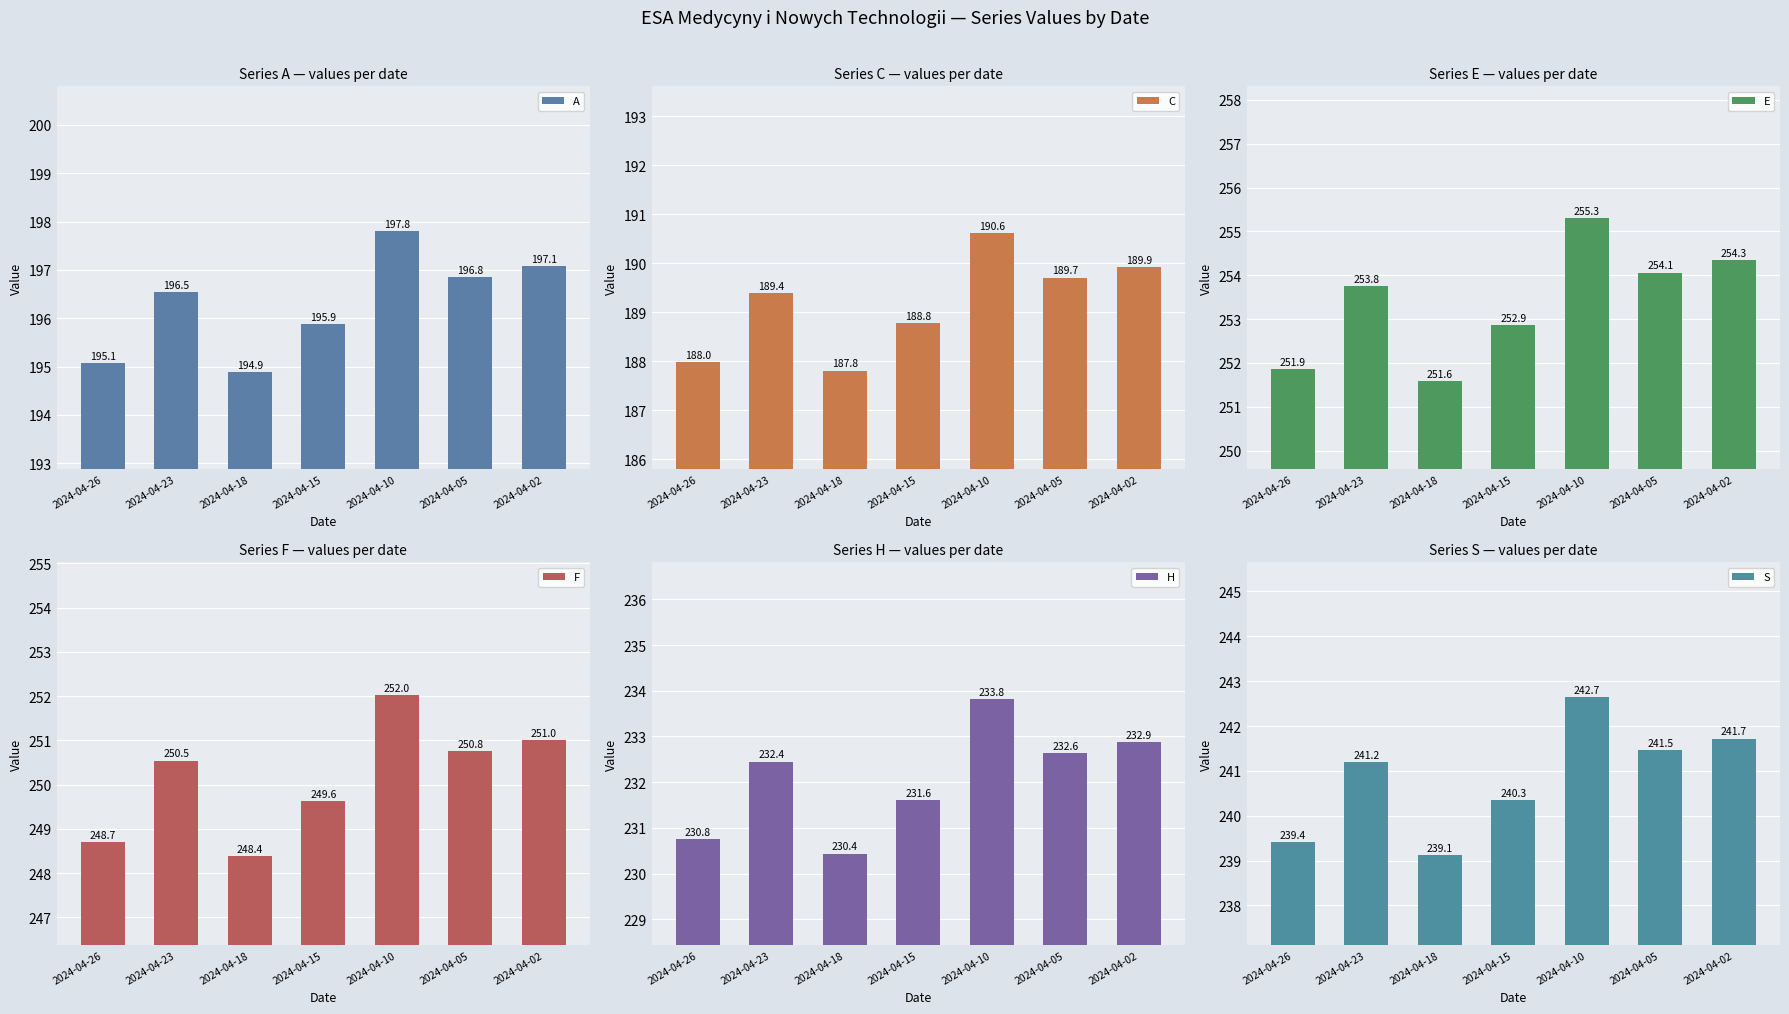

What is the value of the C bar at the 4th from the left?

188.8